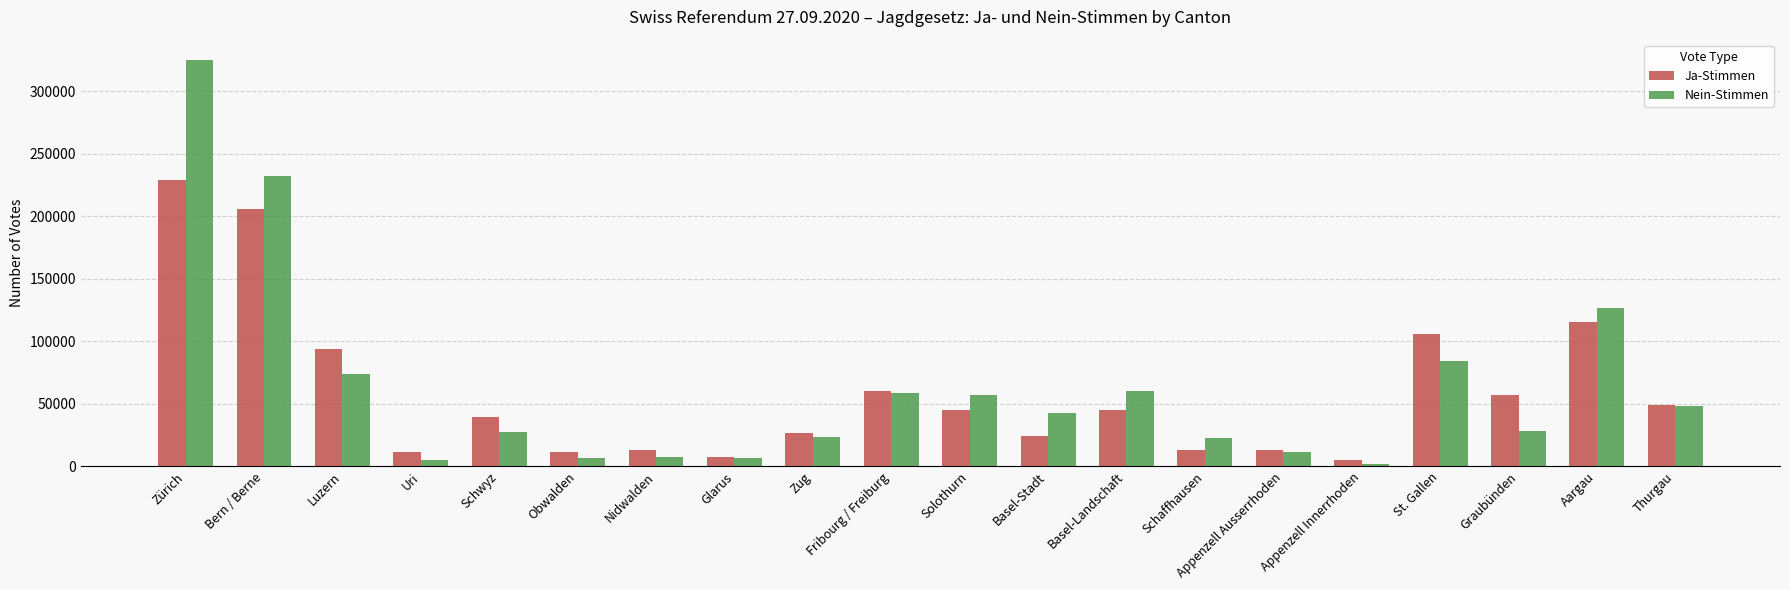

At which category is the sum across all series the highest?

Zürich